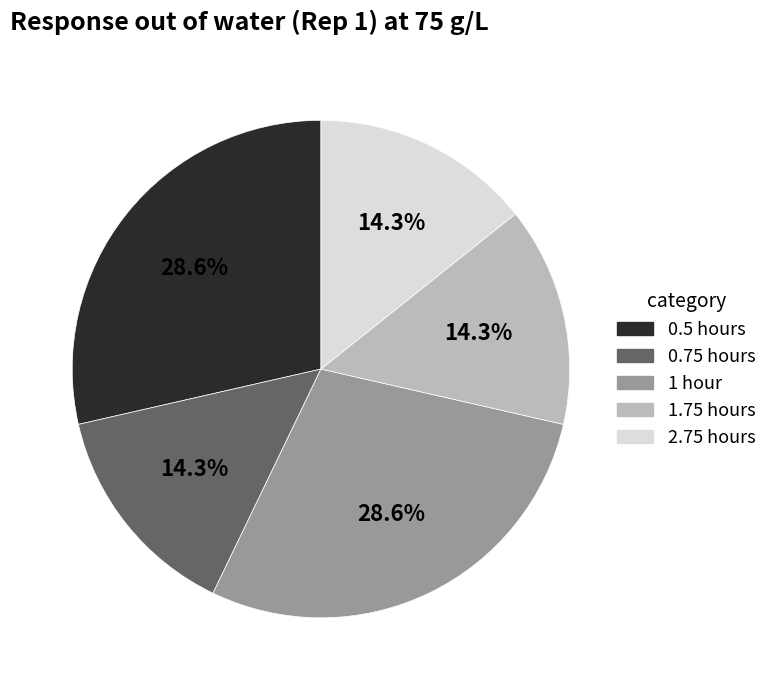

Is there a majority slice in this chart?

No